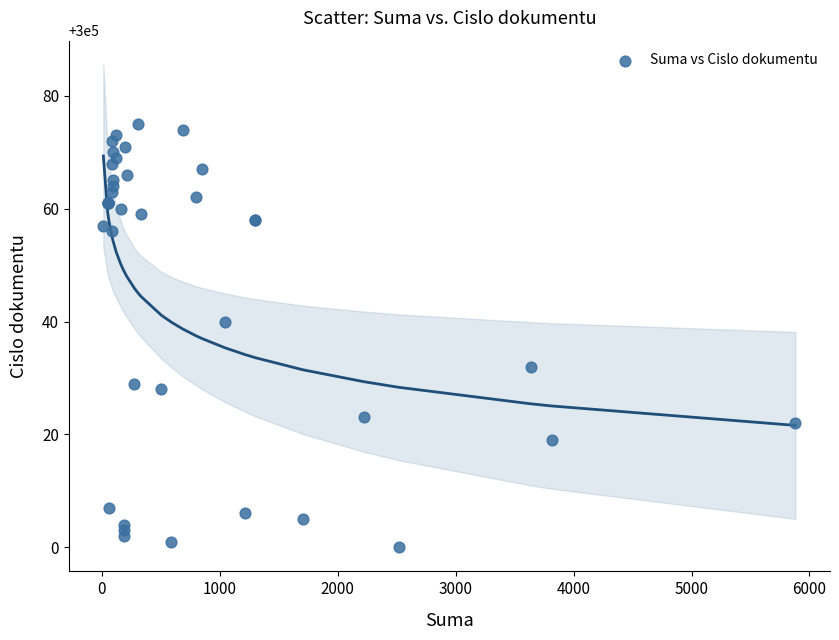

What Y value in the scatter plot is closest to 300037?

300040